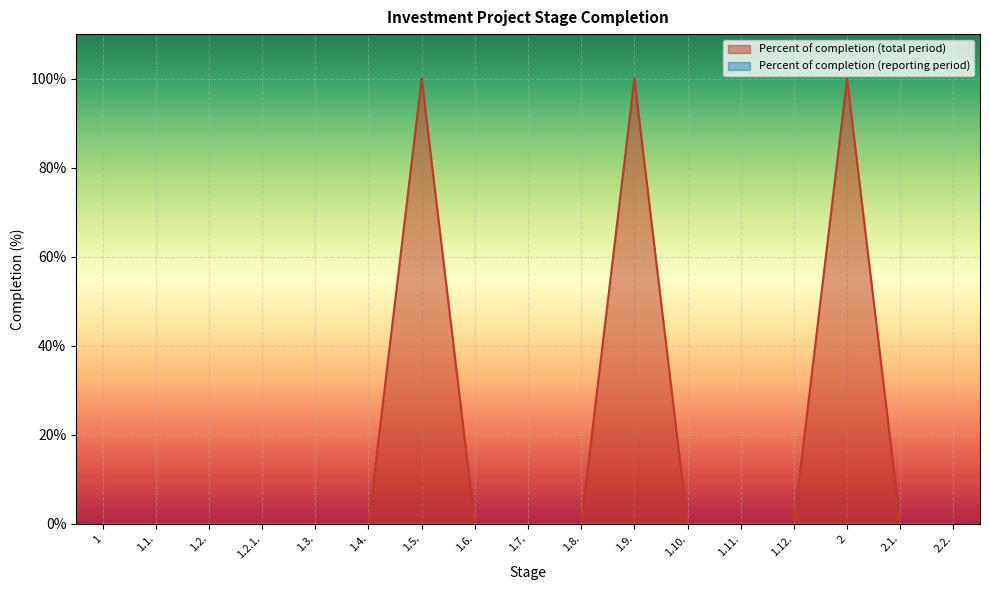

The value at 1.11. is 0. True or false?

True